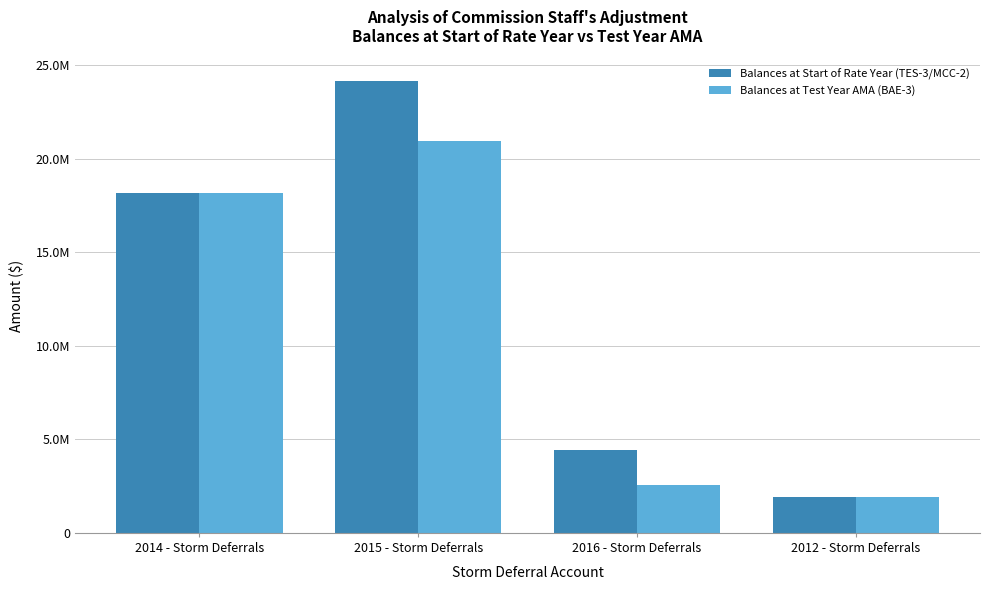

What is the label of the 4th bar from the right?

2014 - Storm Deferrals